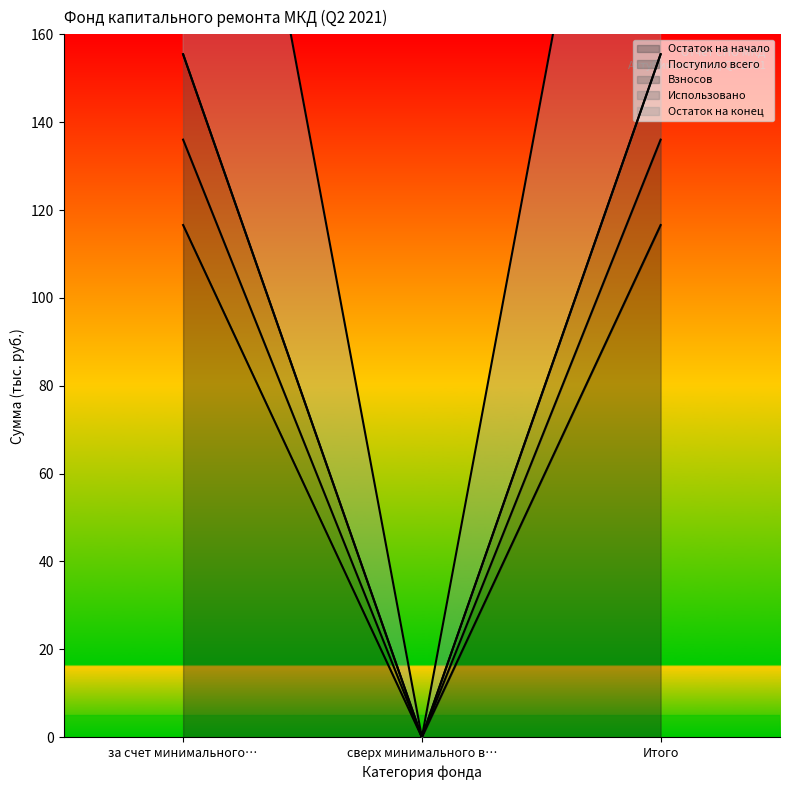

What is the label of the 3rd point from the right?

за счет минимального…